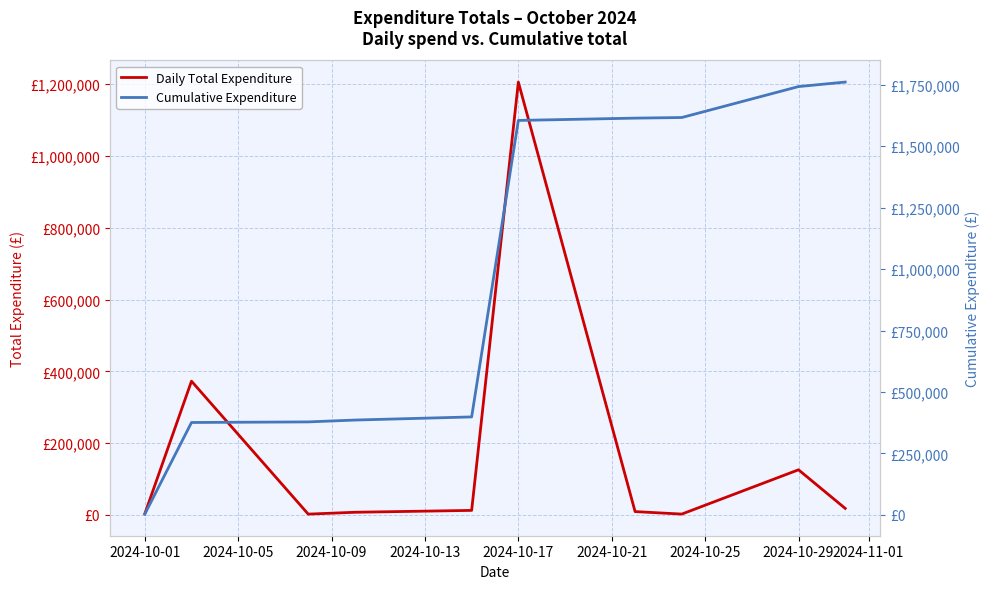

How many series are shown in this chart?

2